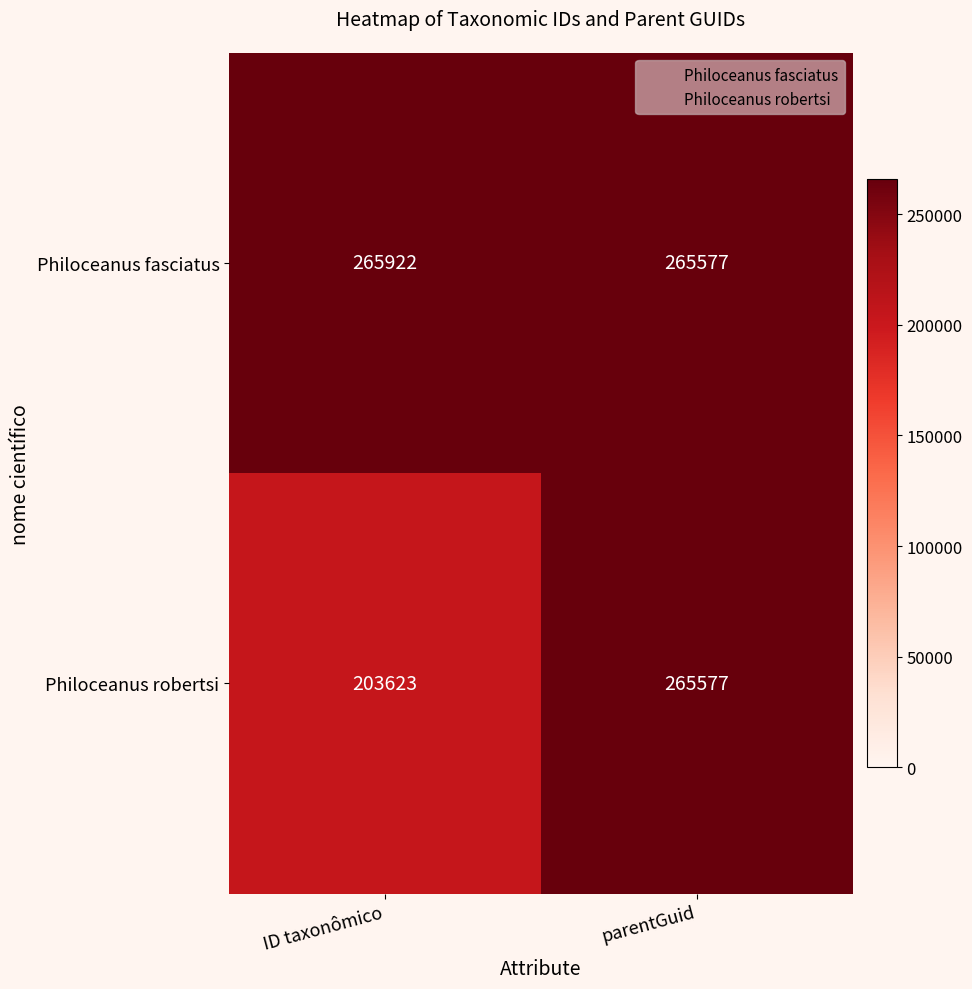

What is the approximate value of Philoceanus robertsi at parentGuid, to the nearest 100?

265600